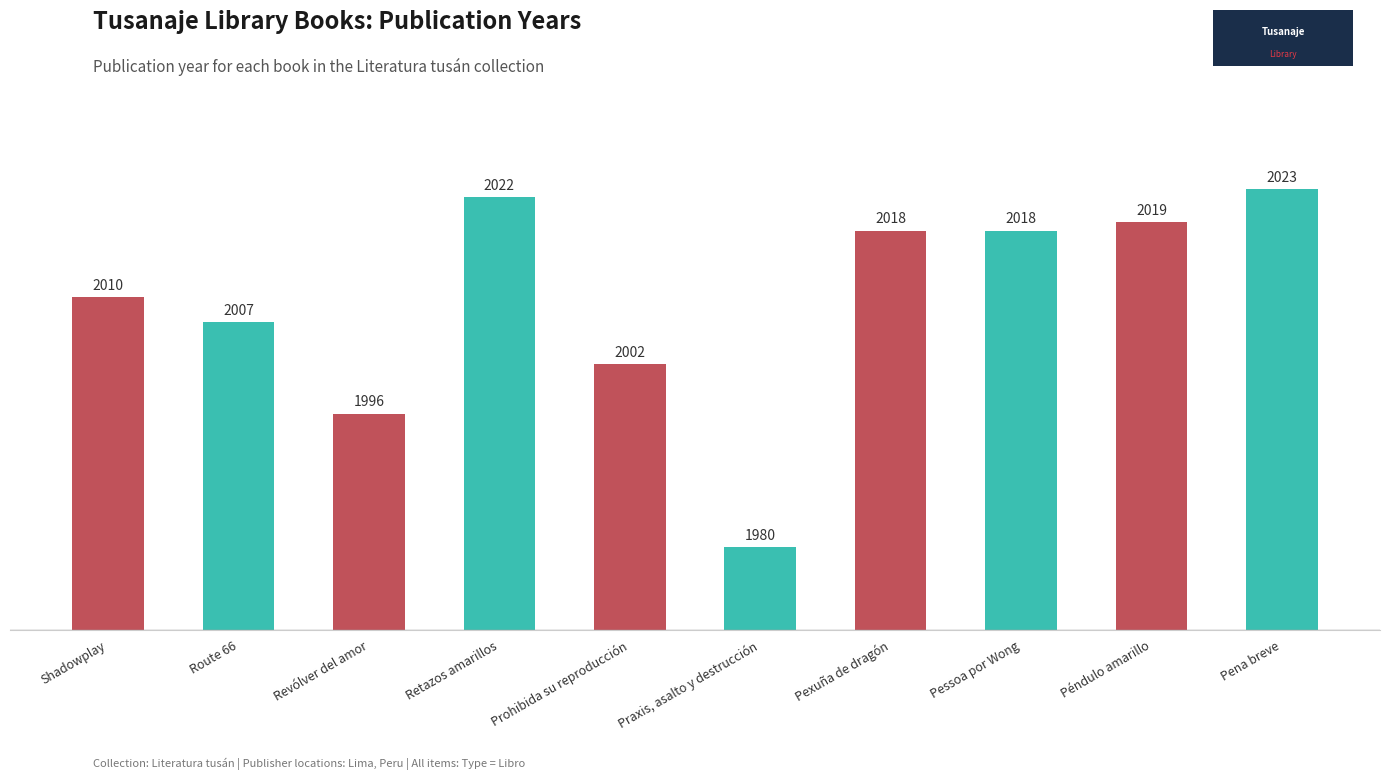

Is it true that the value at Praxis, asalto y destrucción is 1980?

True